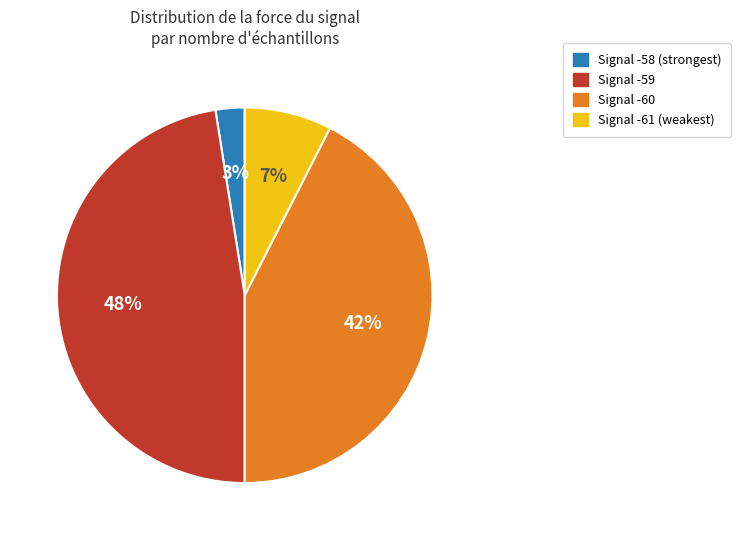

To the nearest percent, what is the average slice percentage?

25%